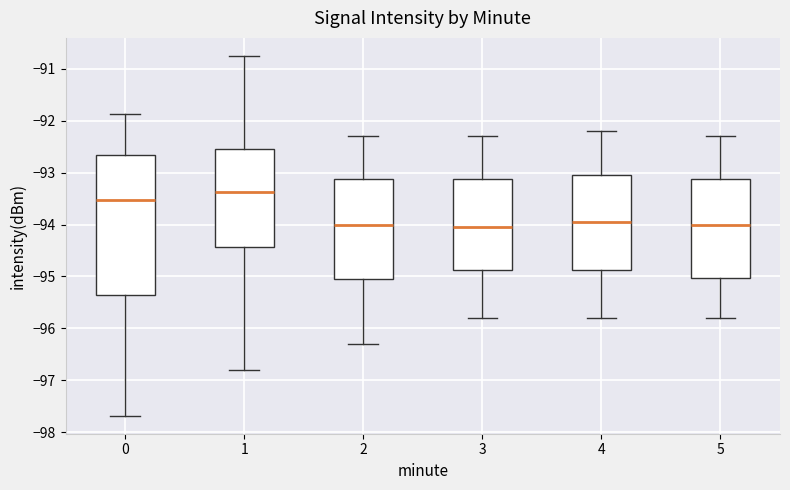

Where does the median line of the box at x = 0 sit on the y-axis? The values are not printed on the chart, so give them approximately, as read against the axis.

-93.5